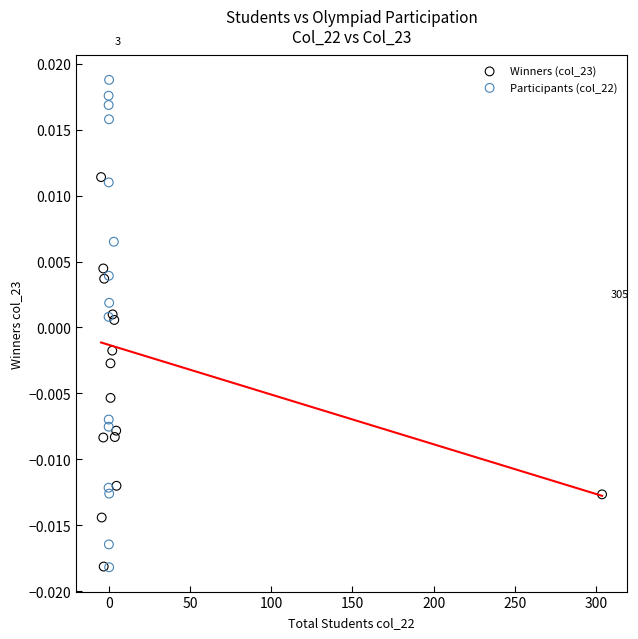

Which series reaches the maximum Y coordinate?

Participants (col_22)